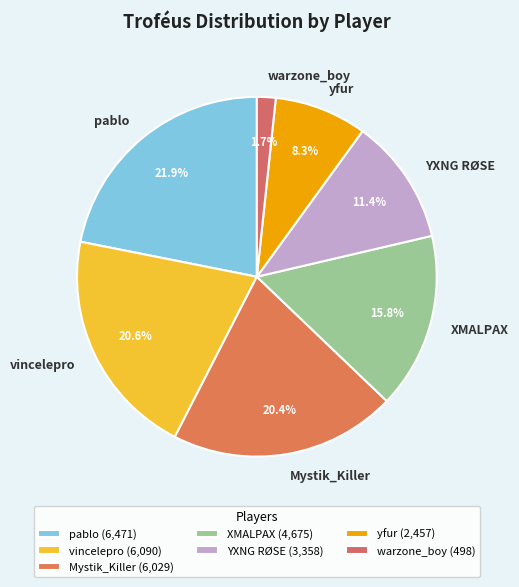

How much of the chart is everything except warzone_boy?

98.3%